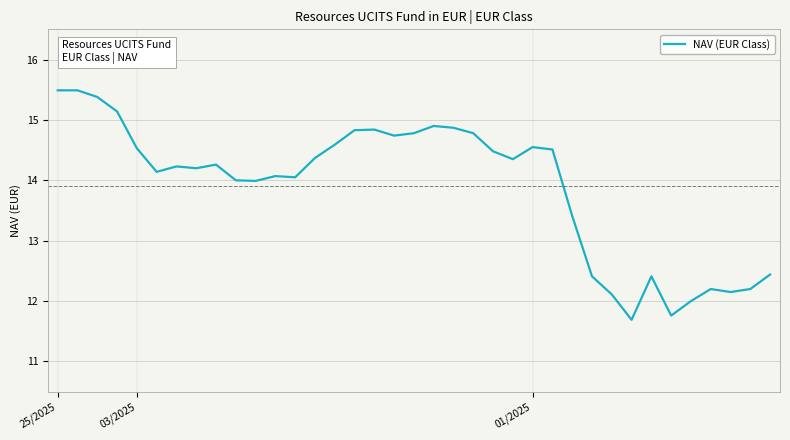

What is the difference between the maximum and minimum values?

3.8